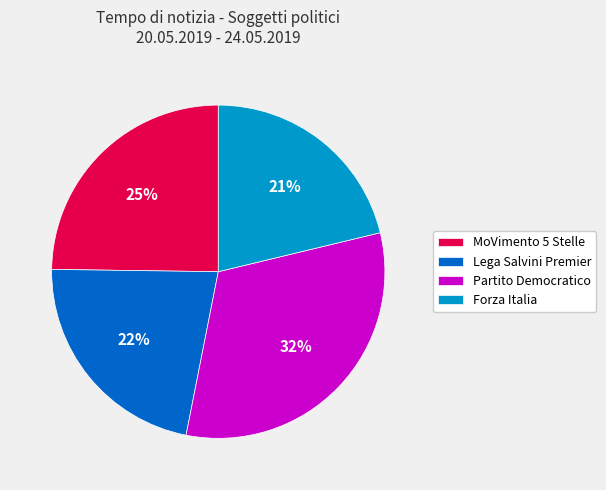

What is the largest slice in the pie chart?

Partito Democratico